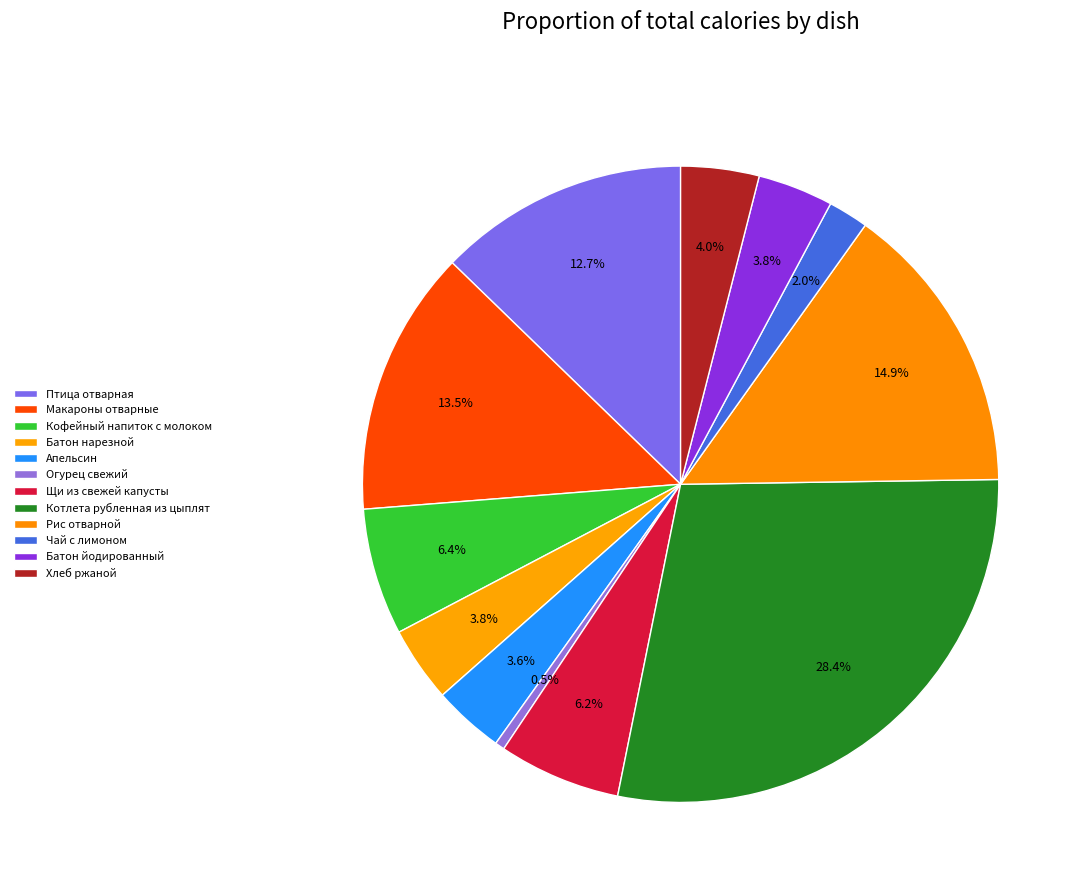

How many slices are in this pie chart?

12